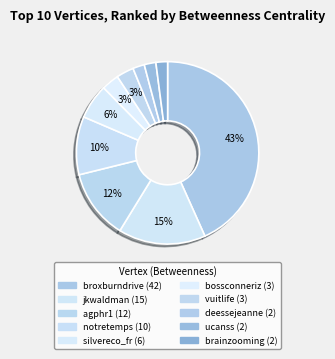

Does agphr1 account for over 50% of the chart?

No